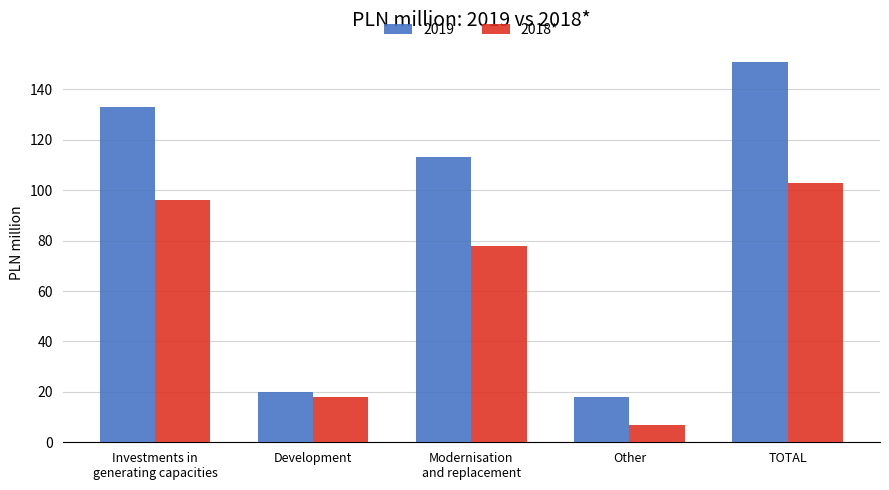

What is the label of the 5th bar from the left?

TOTAL